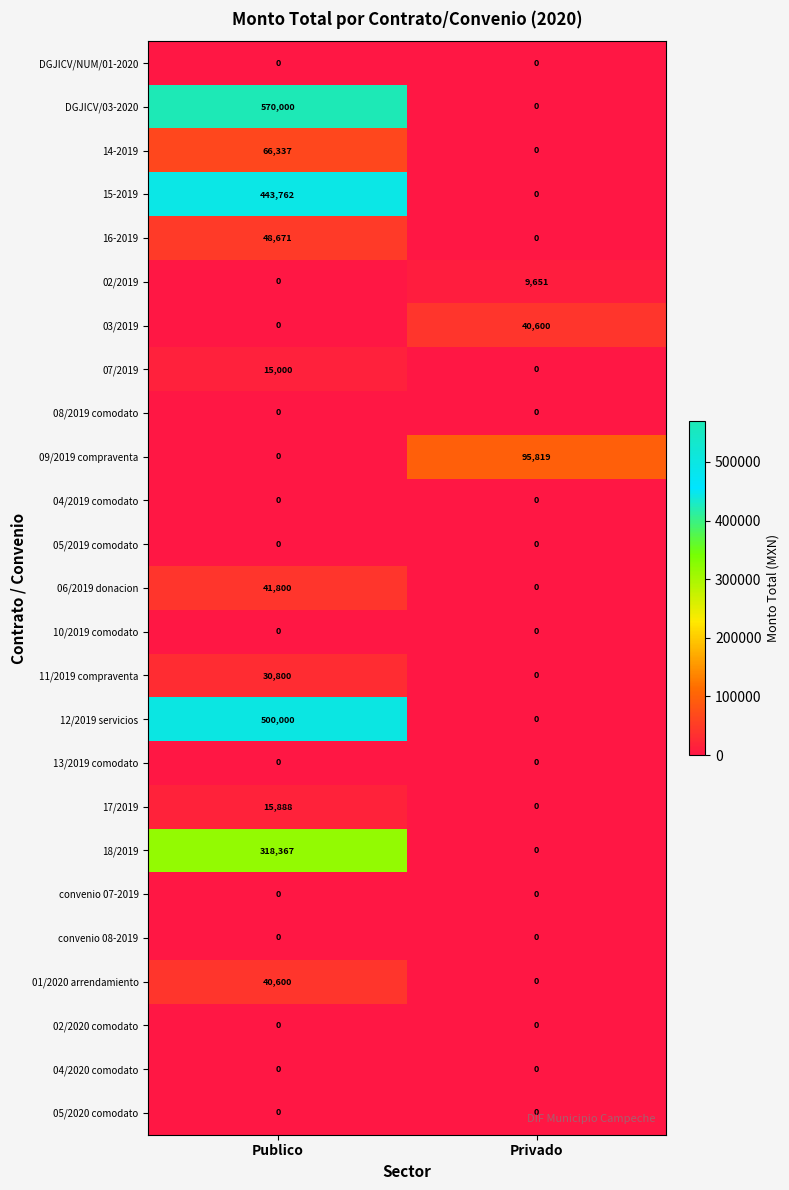

How many data points does each series have?

2